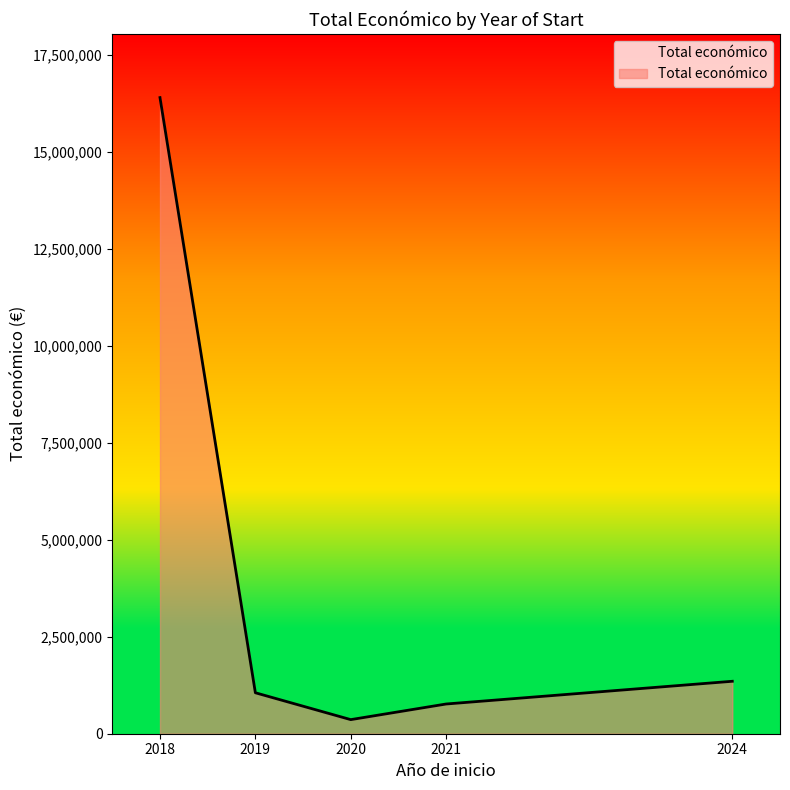

True or false: there are more than 1 points higher than both neighbors.

False